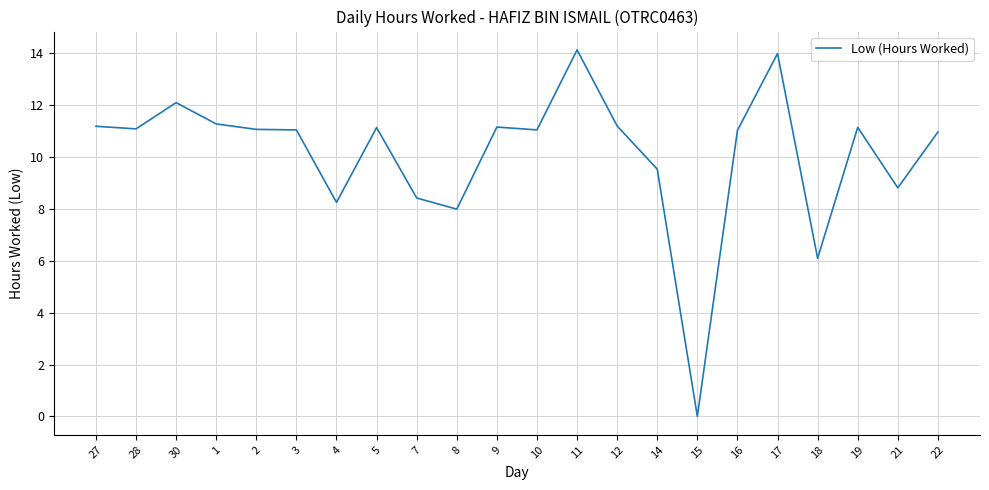

Is it true that the value at 27 is 5.8?

False